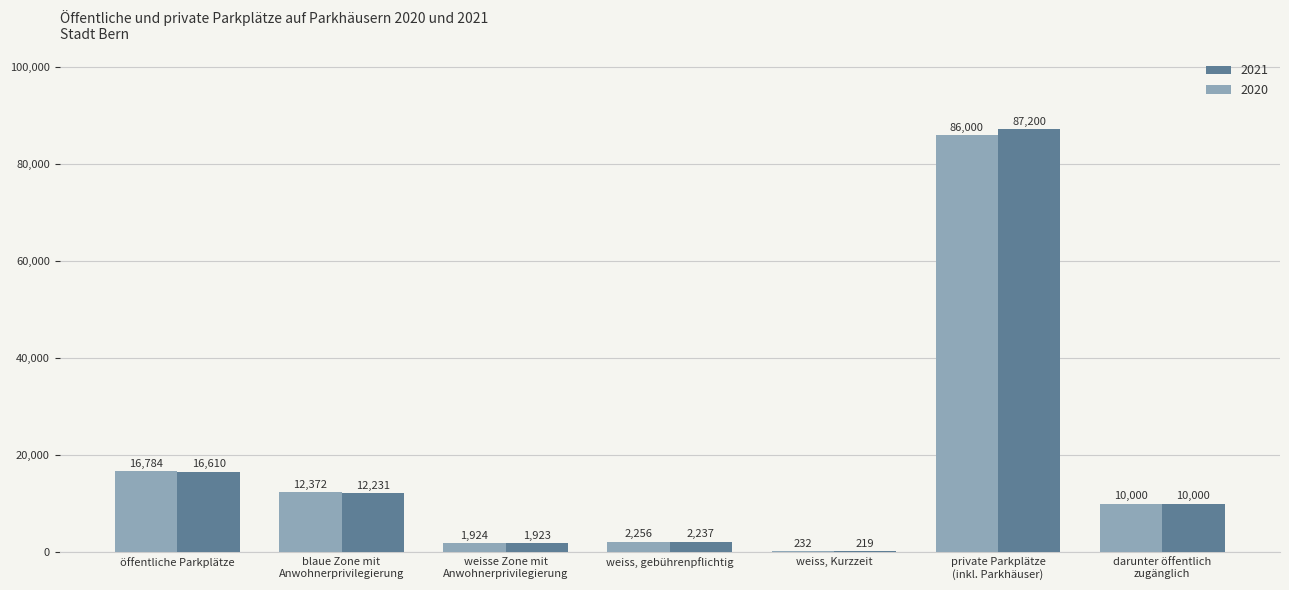

What are all the series names shown in the legend?

2021, 2020